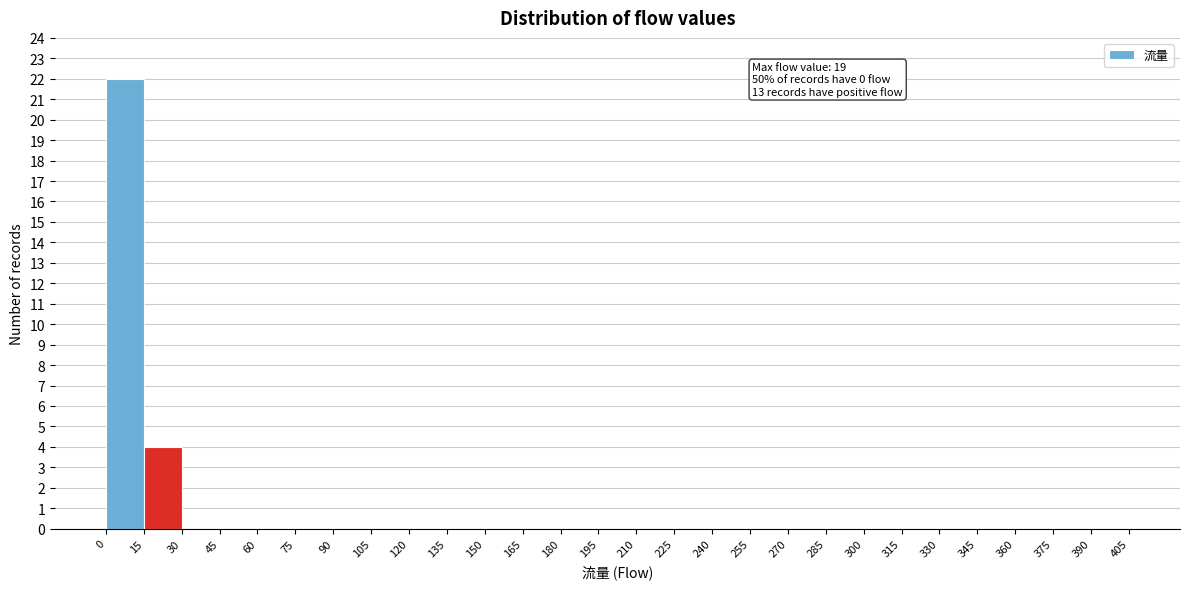

Over which range of the x-axis is the bar tallest?

0 to 15